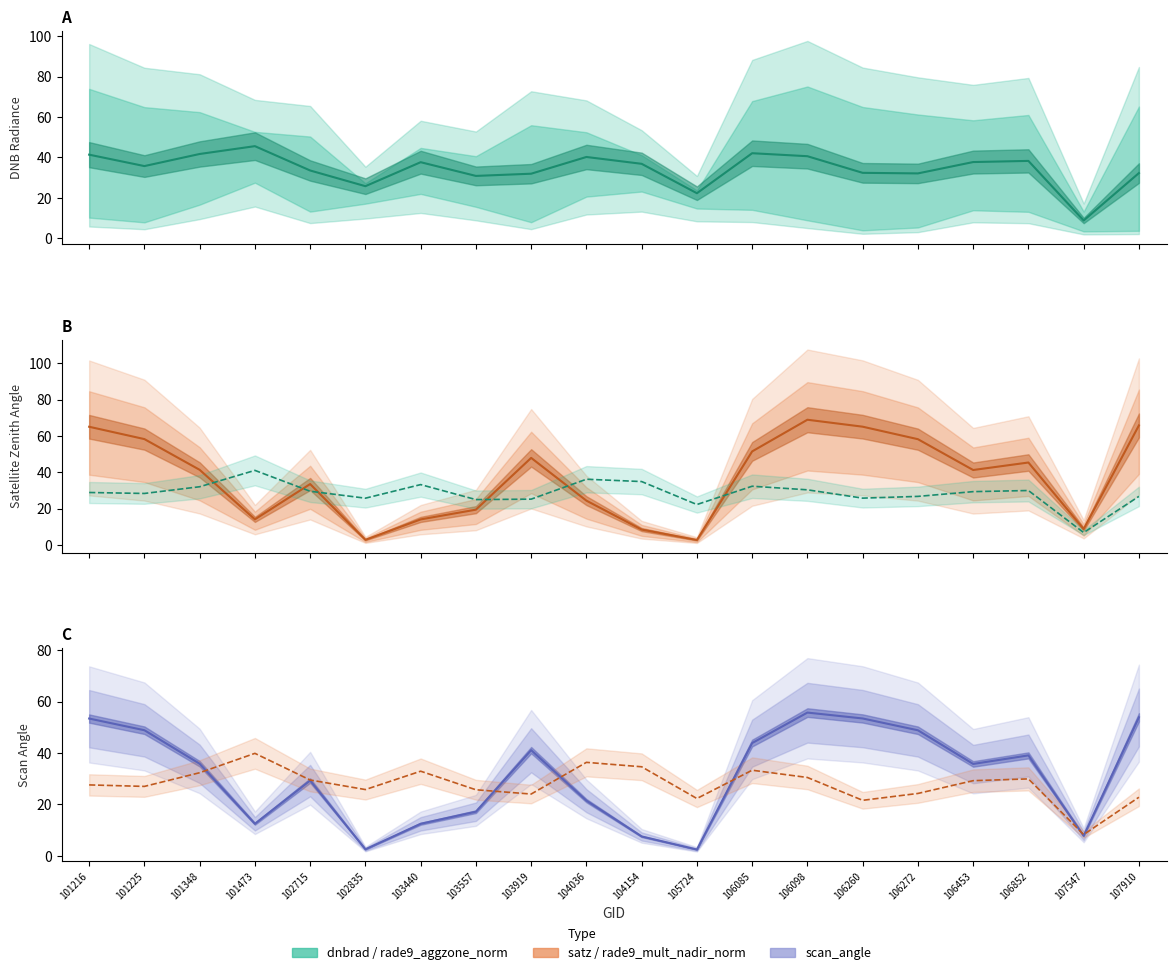

At which category is the sum across all series the highest?

106098